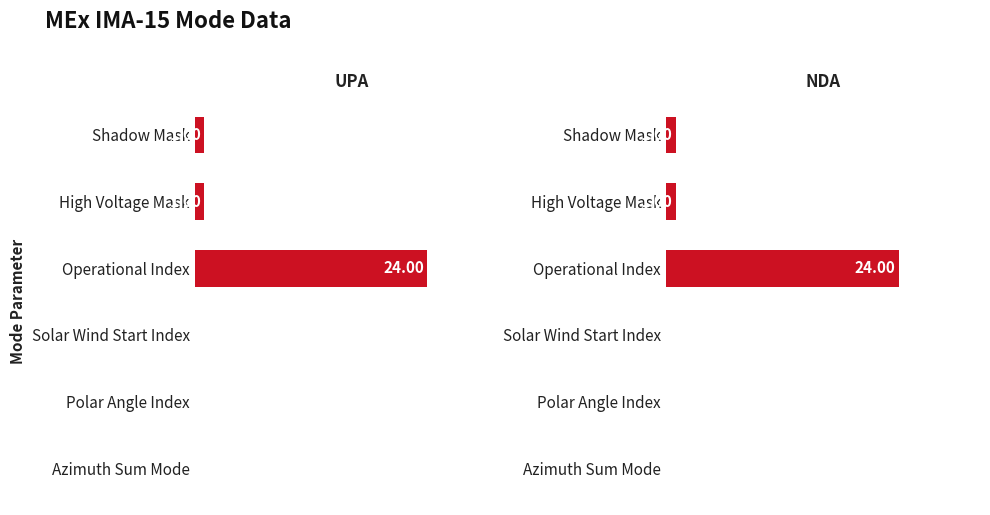

At how many categories does at least one series exceed 21?

1